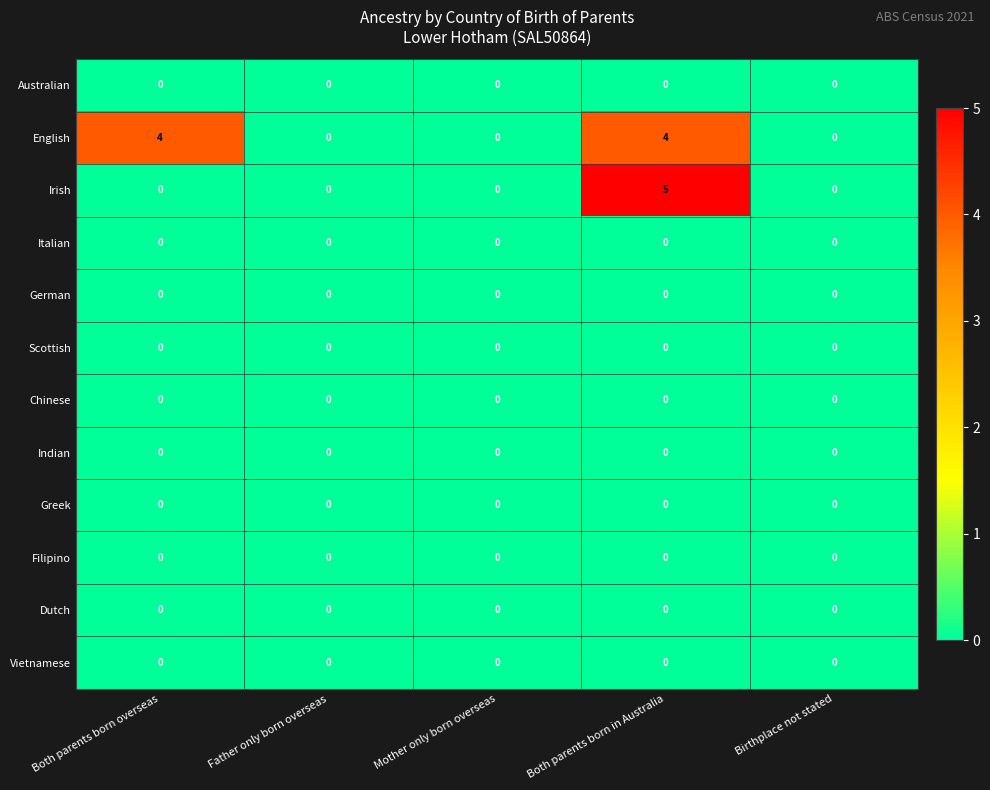

Which series changed the most between Both parents born overseas and Birthplace not stated?

English